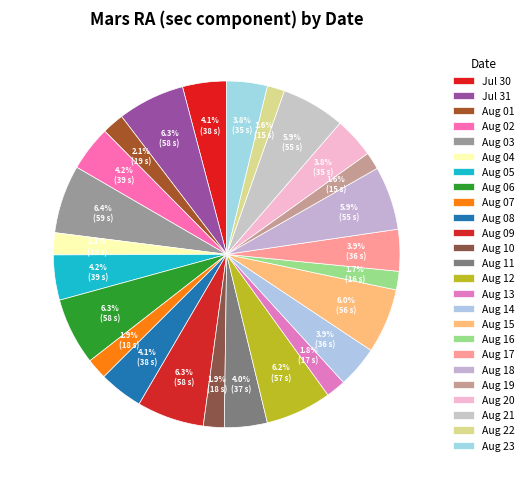

Which slice is the largest?

Aug 03